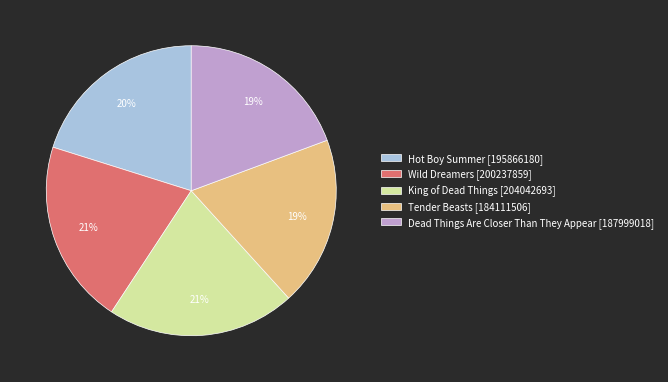

Combined, do Wild Dreamers [200237859] and Hot Boy Summer [195866180] account for over 50%?

No